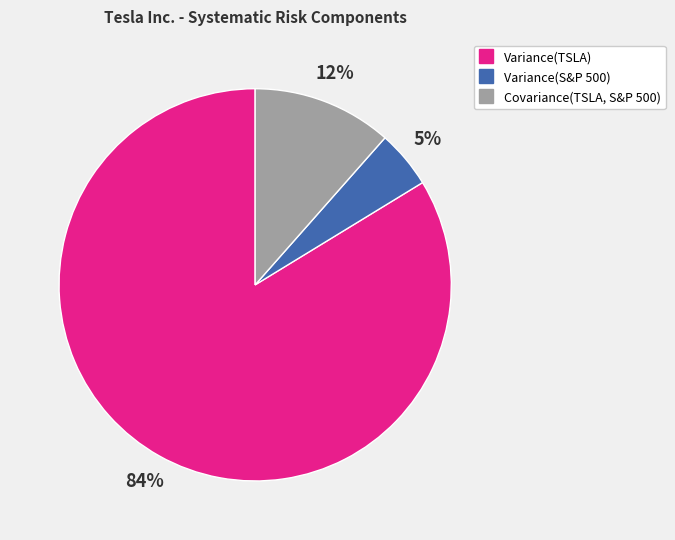

Does any single category account for the majority?

Yes